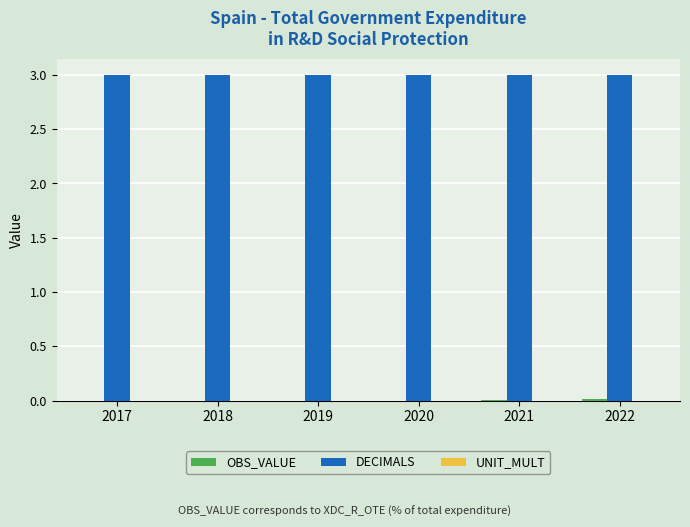

What is the maximum value shown in the chart?

3.0